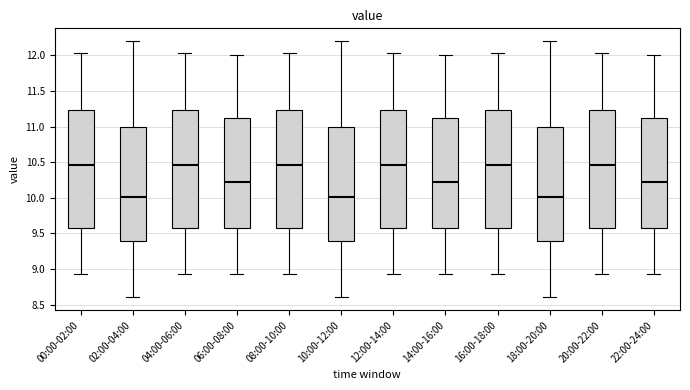

Reading left to right, read every box against the y-axis: the position of its median line, the range the box covers, and the ends of its whiskers. The values are not printed on the chart, so give them approximately, as read against the axis.

00:00-02:00: median 10.45, box 9.60 to 11.25, whiskers 8.95 to 12.05
02:00-04:00: median 10.00, box 9.40 to 11.00, whiskers 8.60 to 12.20
04:00-06:00: median 10.45, box 9.60 to 11.25, whiskers 8.95 to 12.05
06:00-08:00: median 10.20, box 9.60 to 11.15, whiskers 8.95 to 12.00
08:00-10:00: median 10.45, box 9.60 to 11.25, whiskers 8.95 to 12.05
10:00-12:00: median 10.00, box 9.40 to 11.00, whiskers 8.60 to 12.20
12:00-14:00: median 10.45, box 9.60 to 11.25, whiskers 8.95 to 12.05
14:00-16:00: median 10.20, box 9.60 to 11.15, whiskers 8.95 to 12.00
16:00-18:00: median 10.45, box 9.60 to 11.25, whiskers 8.95 to 12.05
18:00-20:00: median 10.00, box 9.40 to 11.00, whiskers 8.60 to 12.20
20:00-22:00: median 10.45, box 9.60 to 11.25, whiskers 8.95 to 12.05
22:00-24:00: median 10.20, box 9.60 to 11.15, whiskers 8.95 to 12.00